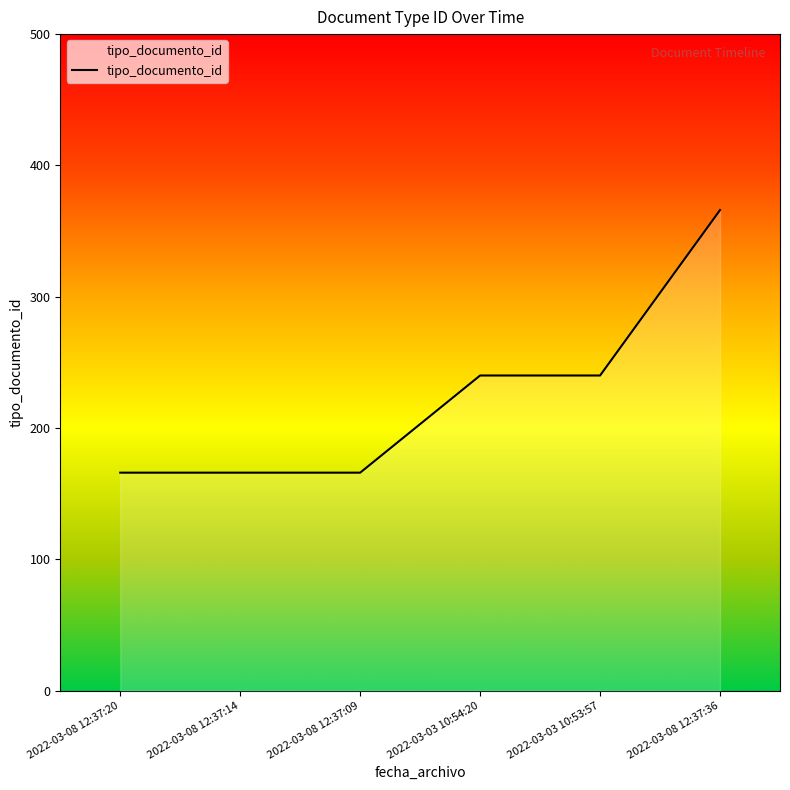

What is the smallest value displayed?

166